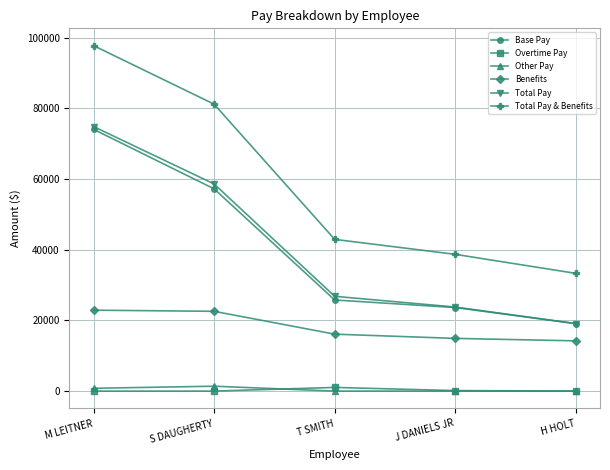

Rank the series at T SMITH from highest to lowest value.

Total Pay & Benefits, Total Pay, Base Pay, Benefits, Overtime Pay, Other Pay